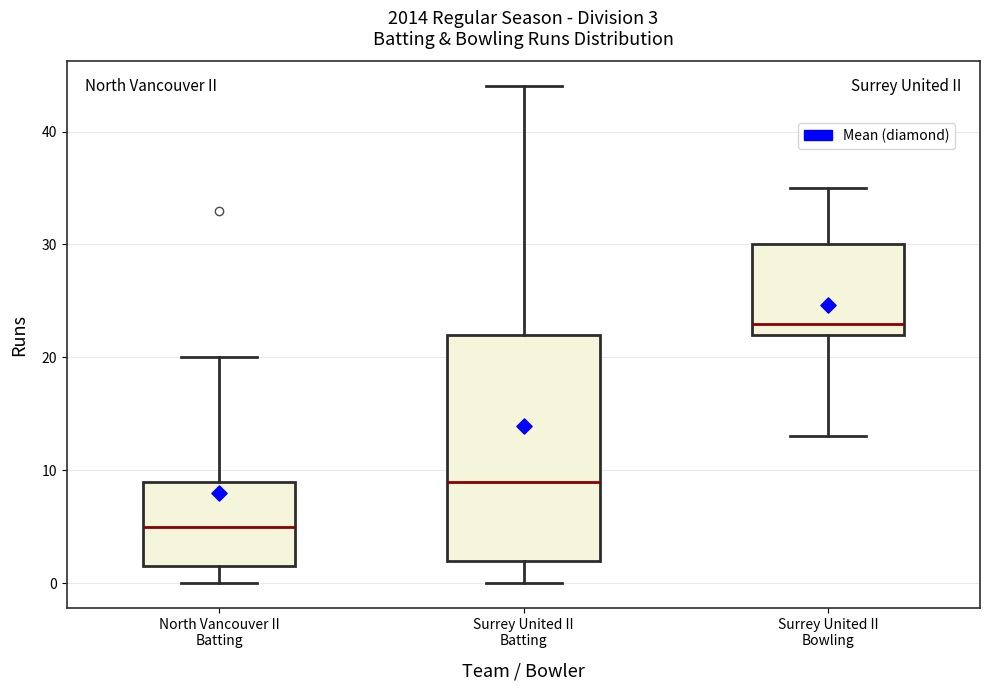

Which box's median line is the lowest?

North Vancouver II Batting